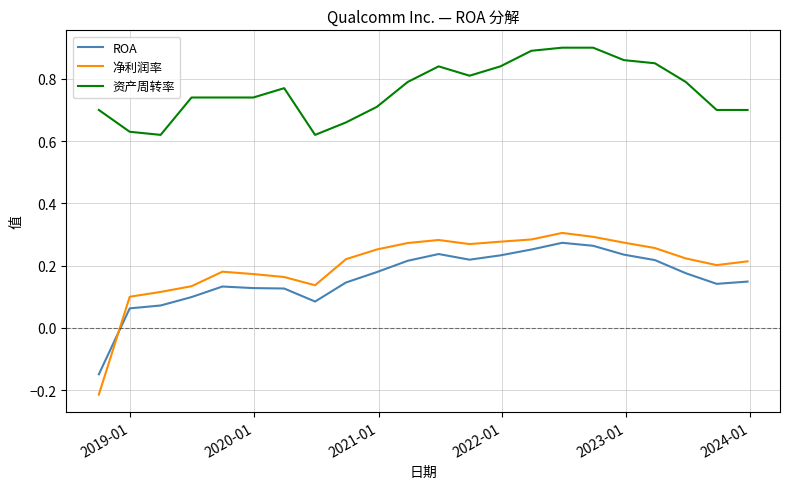

Is the value of 资产周转率 at 2020-01 greater than the value of ROA at 2021-01?

Yes